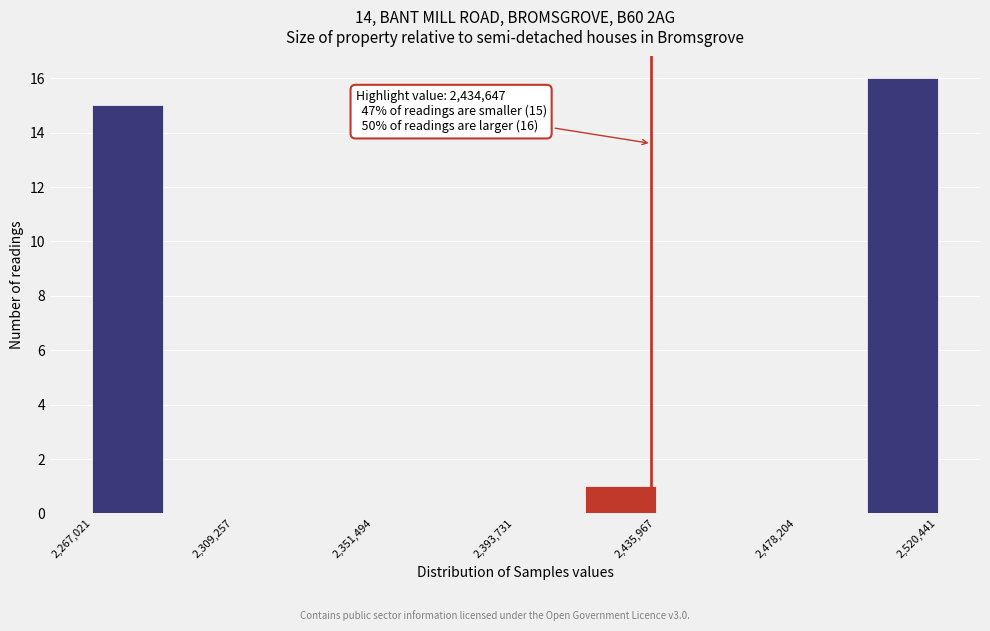

Over which range of the x-axis is the bar tallest?

2500000 to 2520000